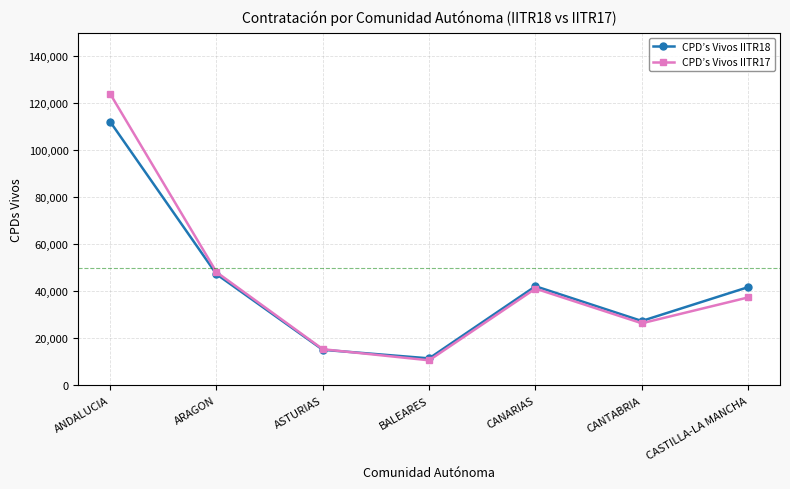

True or false: CPD’s Vivos IITR18 has a value of 18640 at CASTILLA-LA MANCHA.

False